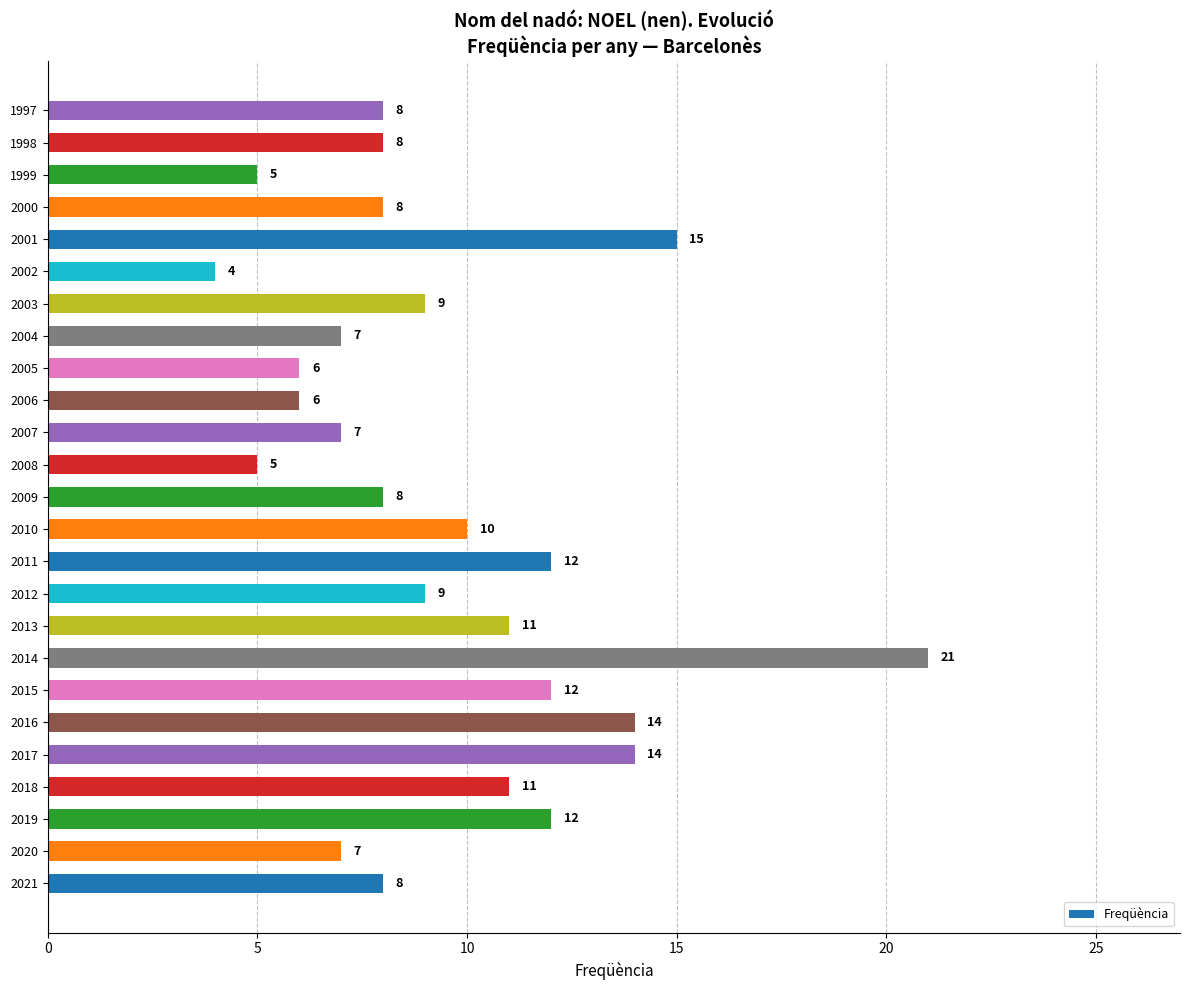

Approximately how many times larger is the value at 2020 compared to 2009?

0.9